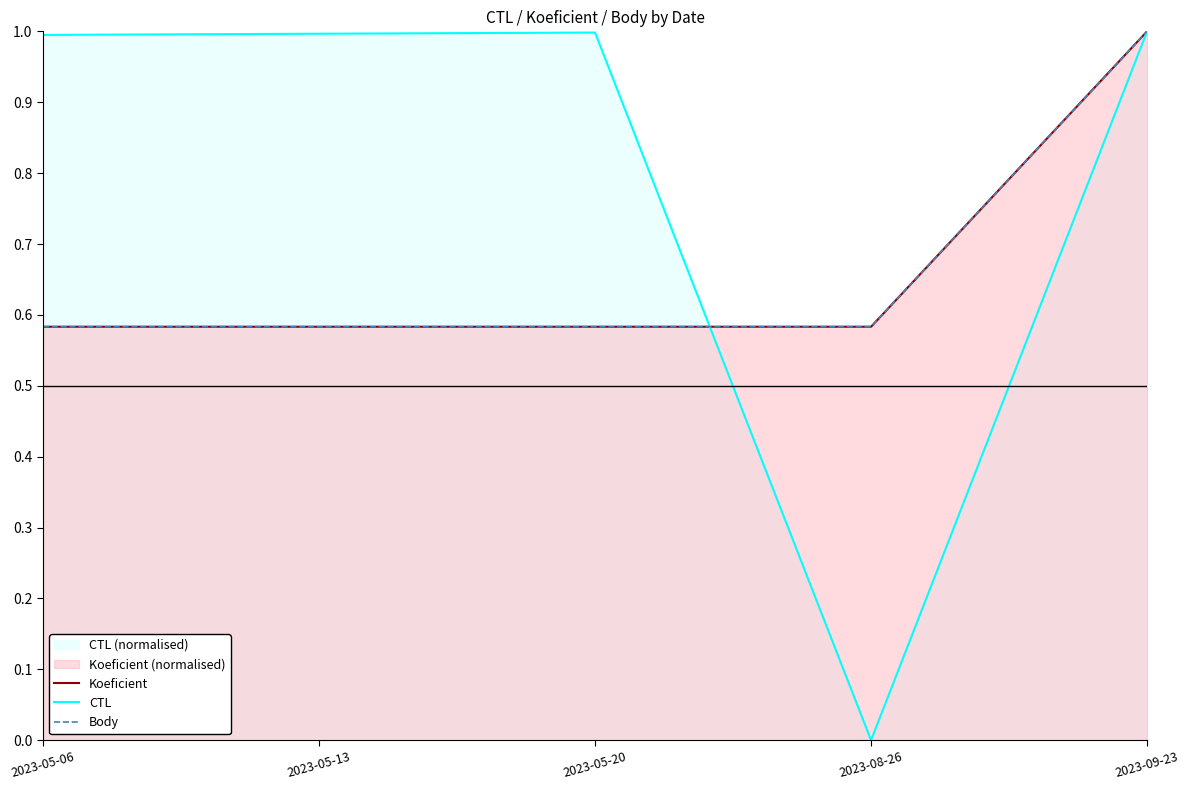

True or false: Body has more than 0 interior local peaks.

False